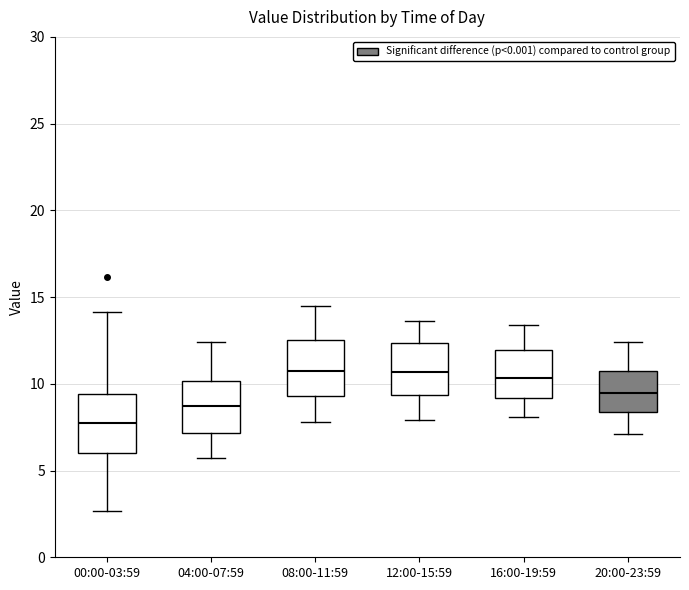

Where does the upper whisker of the box for 08:00-11:59 end on the y-axis? The values are not printed on the chart, so give them approximately, as read against the axis.

14.5